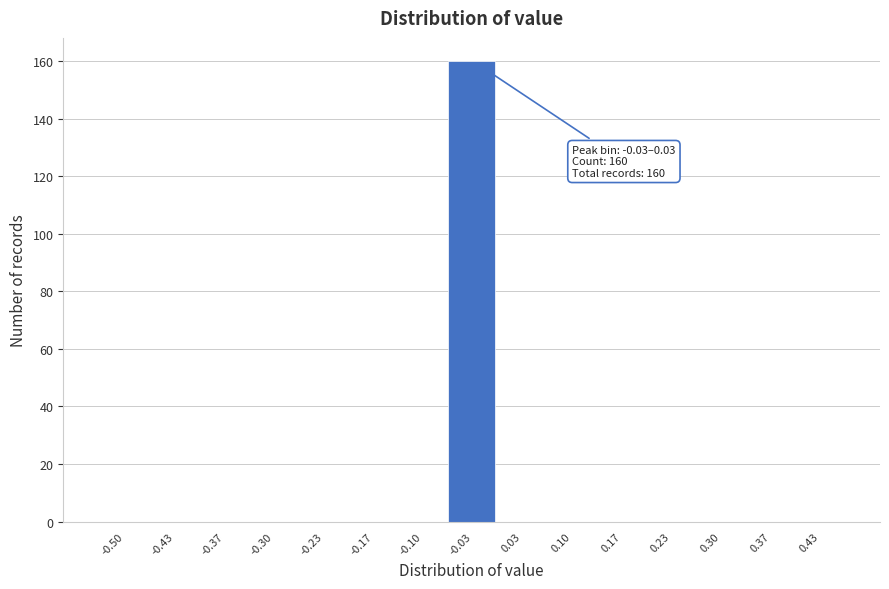

Reading left to right, list all the values displayed in this chart.

-0.50=0	-0.43=0	-0.37=0	-0.30=0	-0.23=0	-0.17=0	-0.10=0	-0.03=160	0.03=0	0.10=0	0.17=0	0.23=0	0.30=0	0.37=0	0.43=0